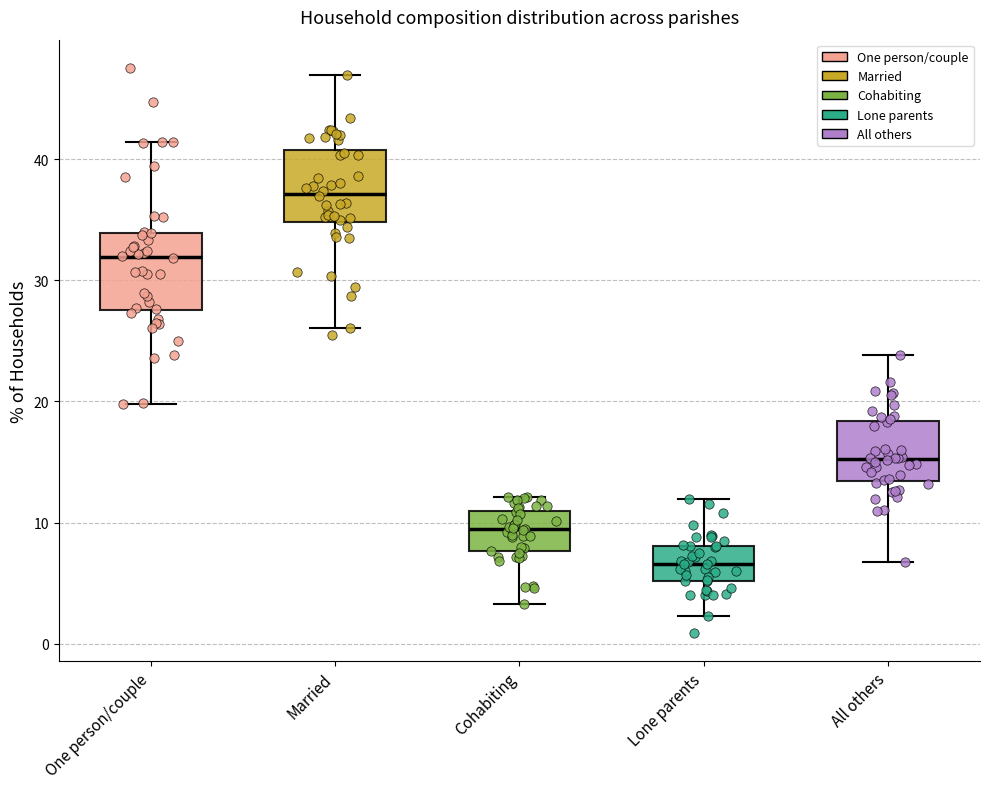

Which box's median line is the highest?

Married